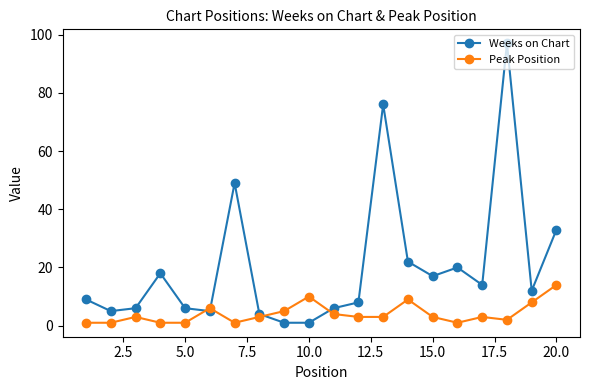

Which series has the largest total across all categories?

Weeks on Chart